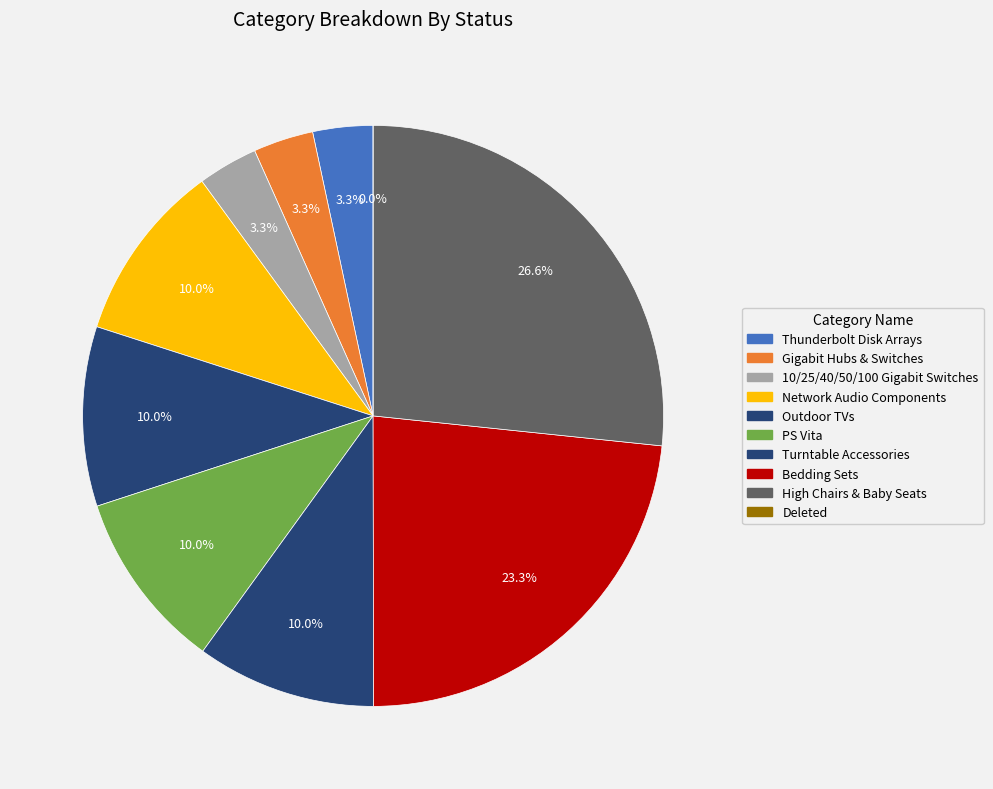

True or false: Network Audio Components accounts for 20% of the total.

False